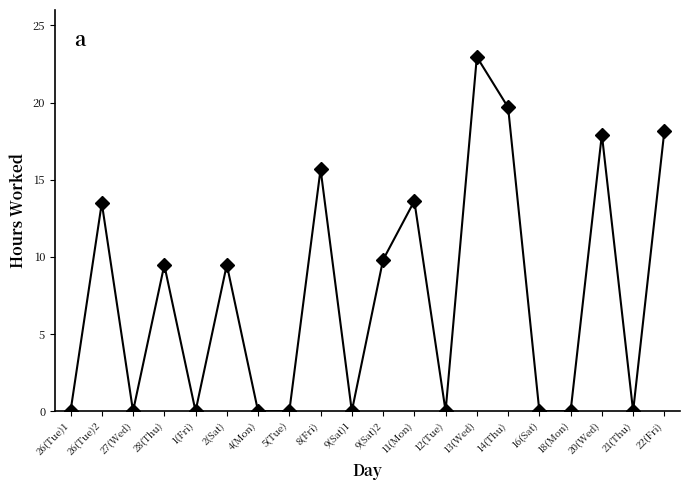

Which label corresponds to the largest value in the chart?

13(Wed)